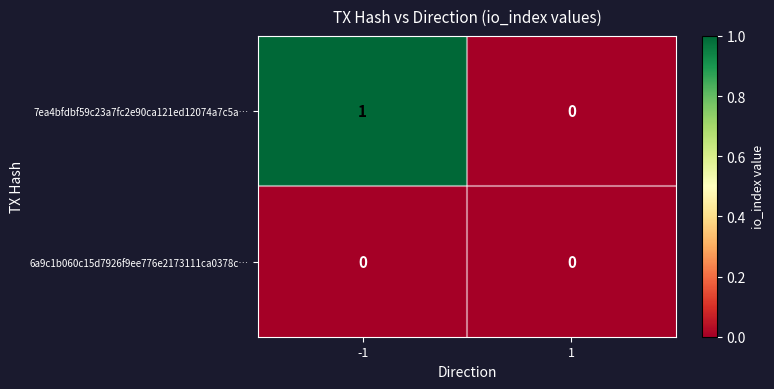

Reading left to right, what are all the values shown in this chart?

7ea4bfdbf59c23a7fc2e90ca121ed12074a7c5a…: -1=1	1=0
6a9c1b060c15d7926f9ee776e2173111ca0378c…: -1=0	1=0